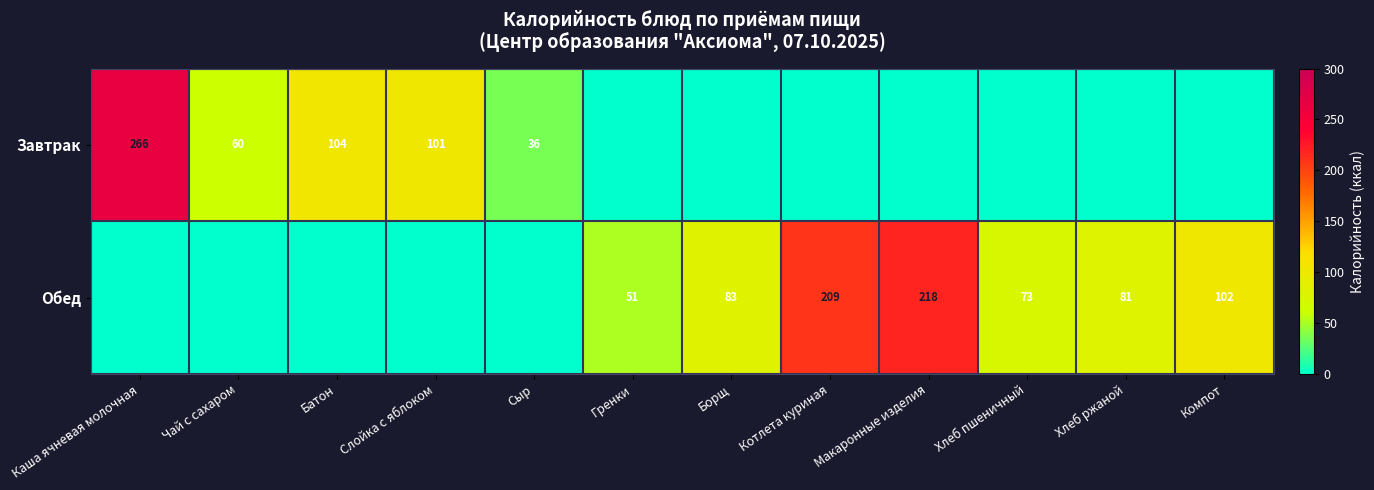

The Завтрак series shows 428 at Каша ячневая молочная. True or false?

False